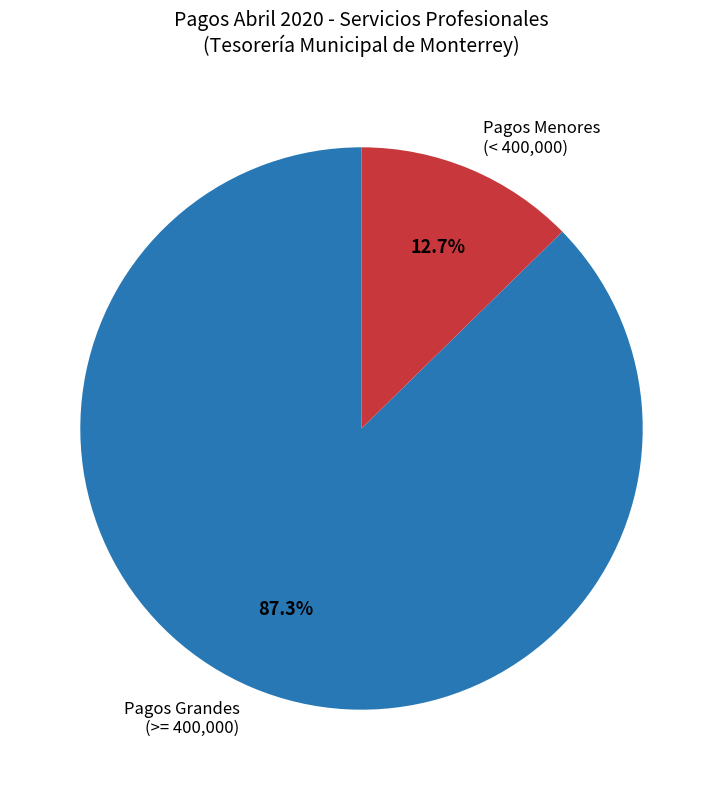

Does Pagos Menores (< 400,000) represent more than half of the total?

No